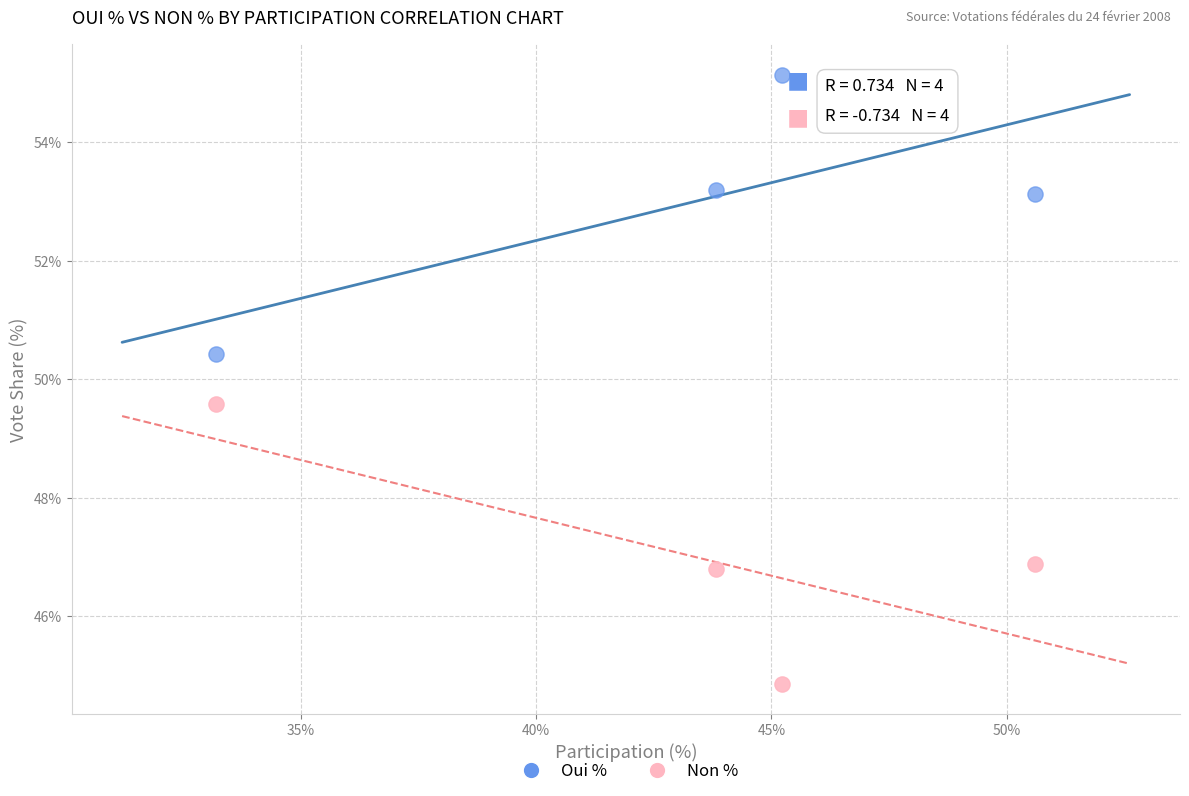

Which series contains the lowest Y value?

Non %